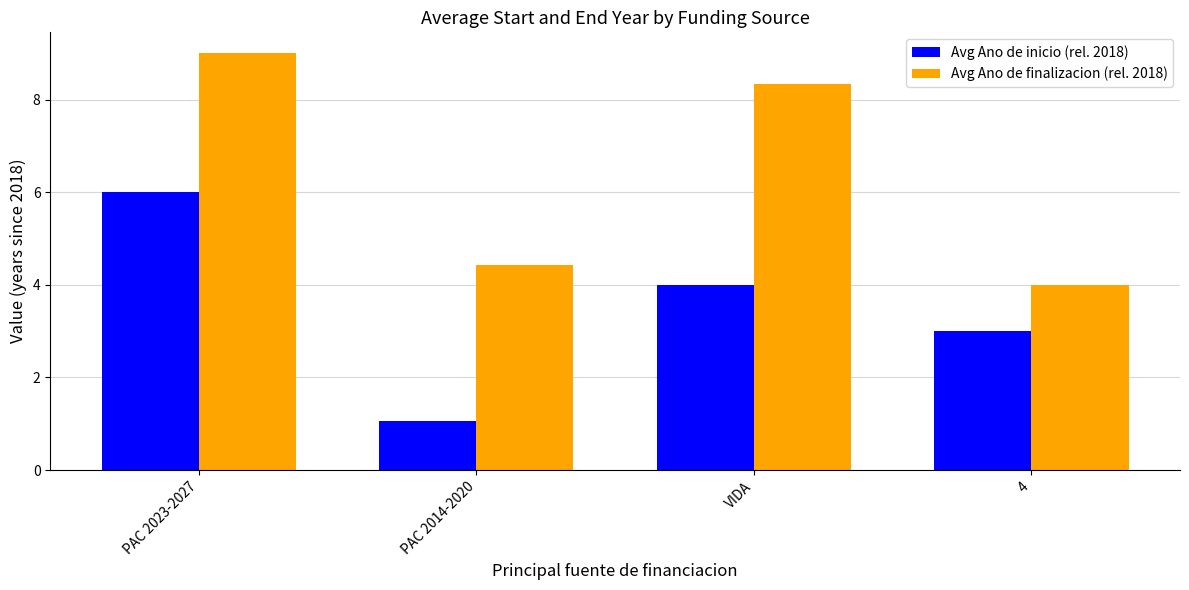

Which series has the largest total across all categories?

Avg Ano de finalizacion (rel. 2018)